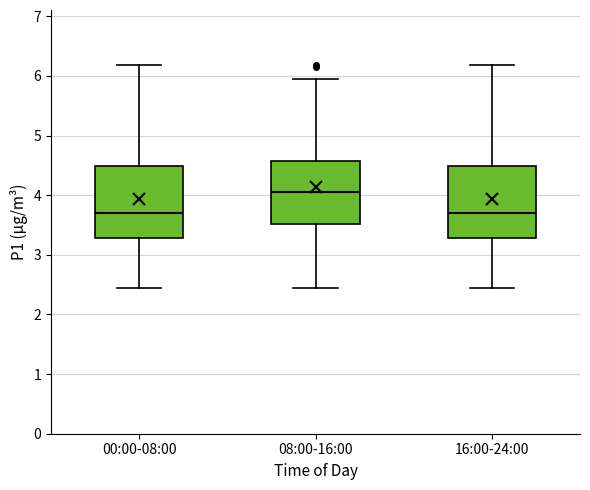

Where is the lower edge of the box for 08:00-16:00 on the y-axis? The values are not printed on the chart, so give them approximately, as read against the axis.

3.5